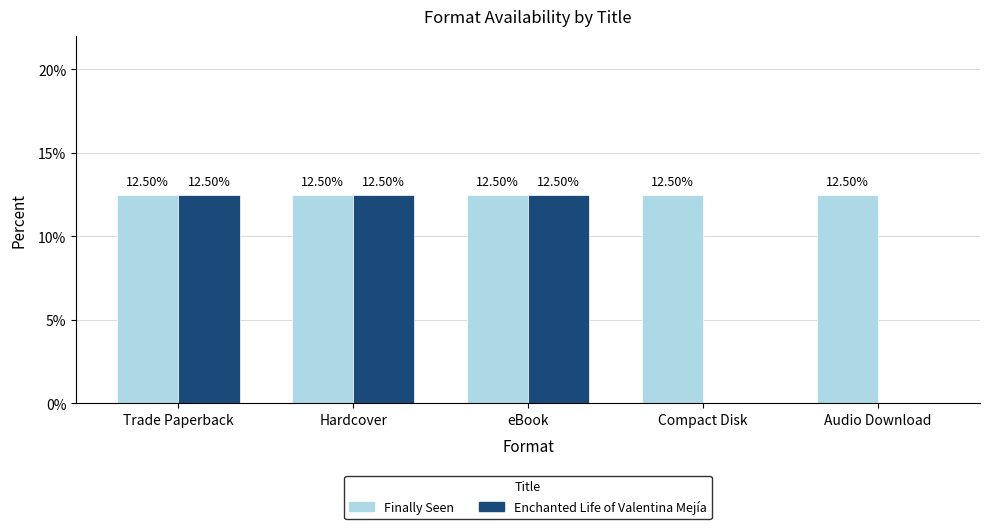

Between Hardcover and Audio Download, which series saw the biggest shift?

Enchanted Life of Valentina Mejía